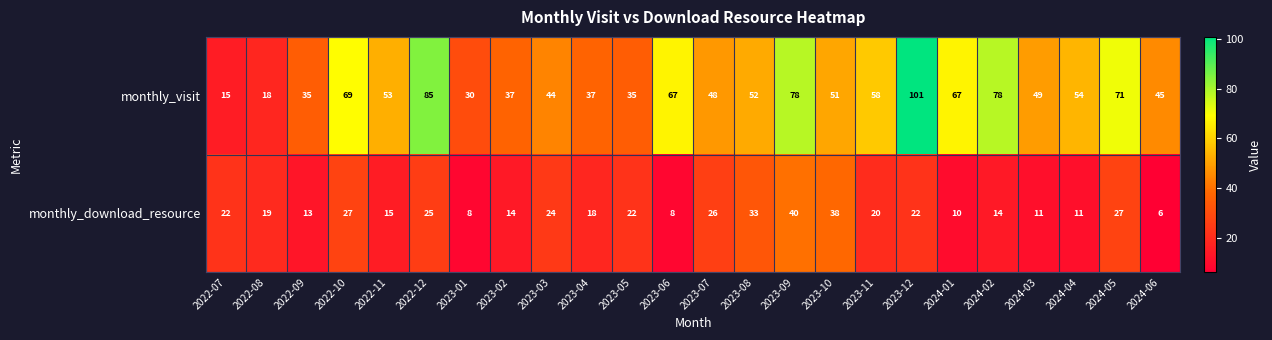

How many categories are shown in the chart?

24